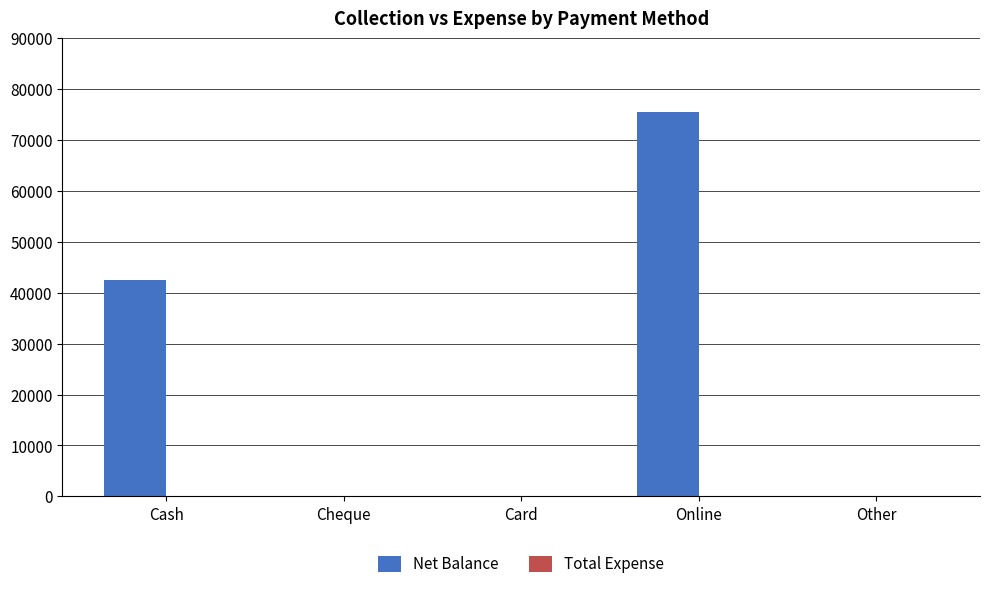

The chart shows a value of 0 at Cheque. True or false?

True